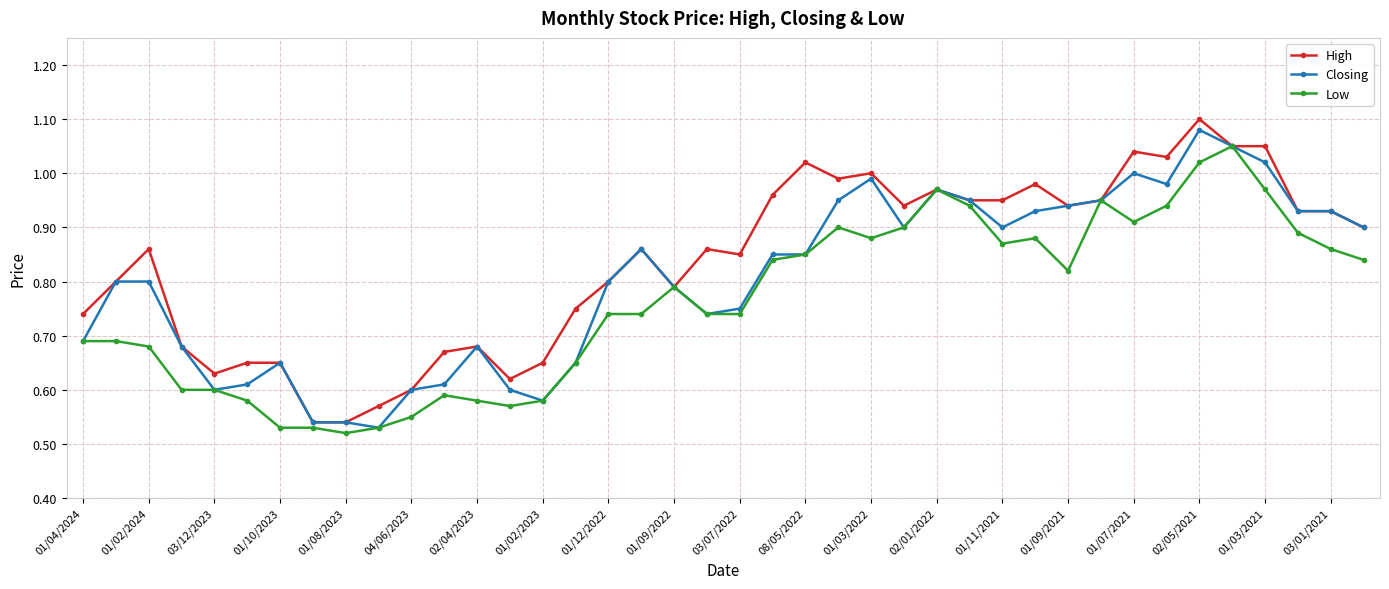

True or false: High has more than 1 interior local peaks.

True